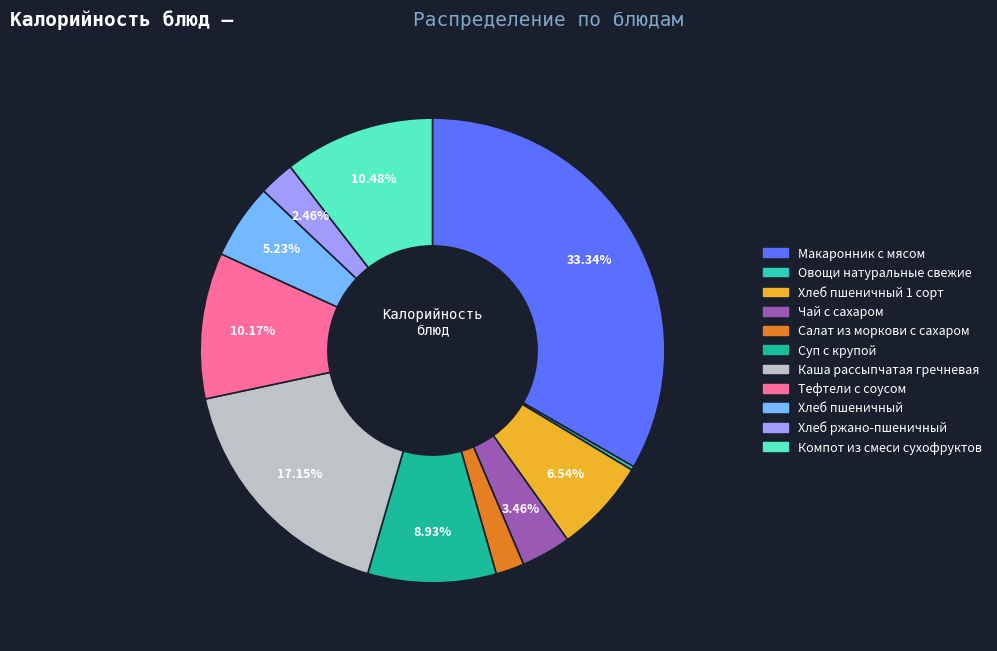

Is there a majority slice in this chart?

No